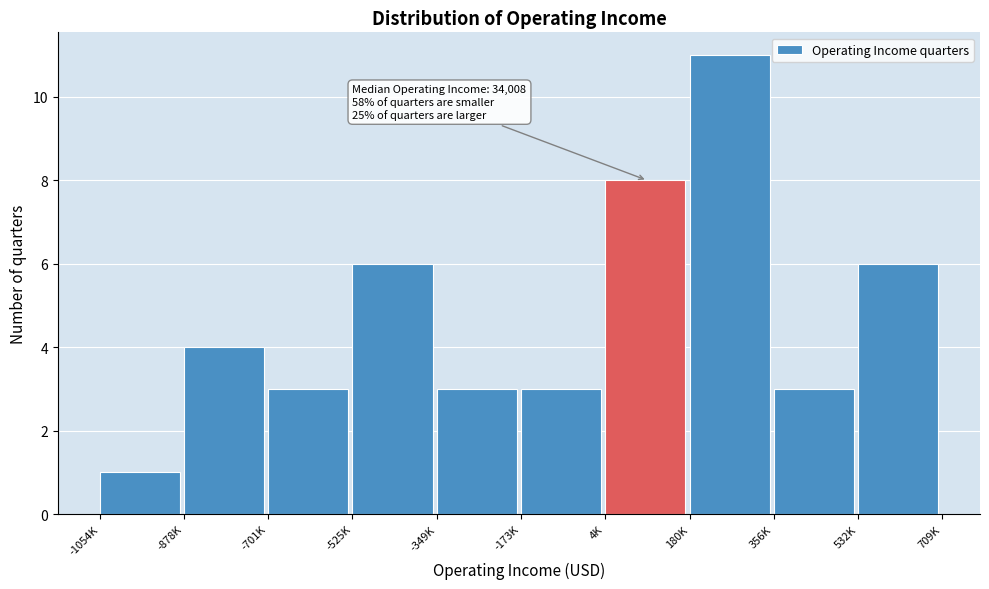

Reading left to right, list all the values displayed in this chart.

1	4	3	6	3	3	8	11	3	6